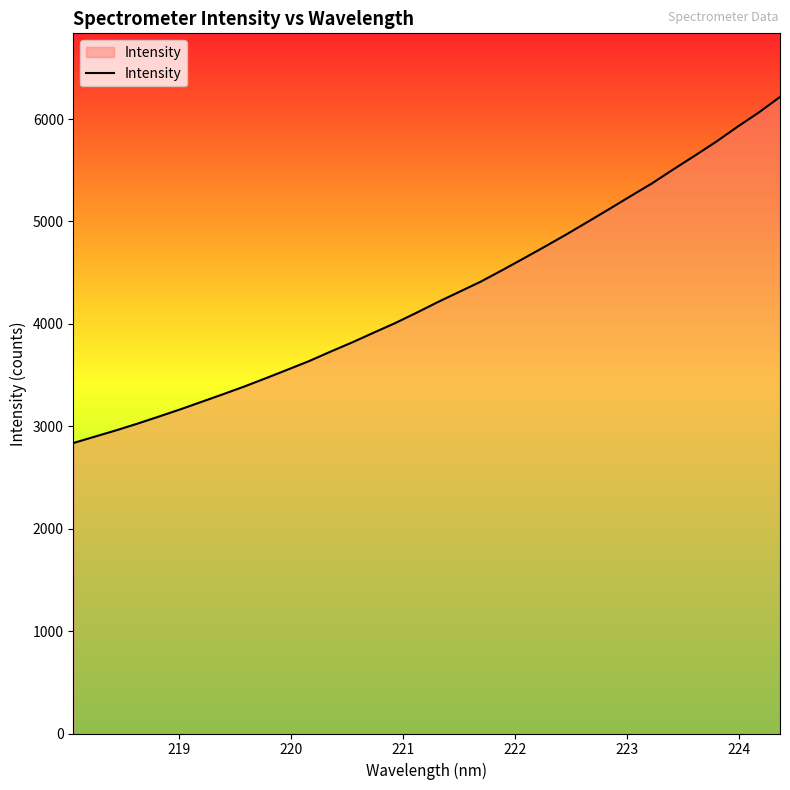

What is the minimum value shown in the chart?

2837.0